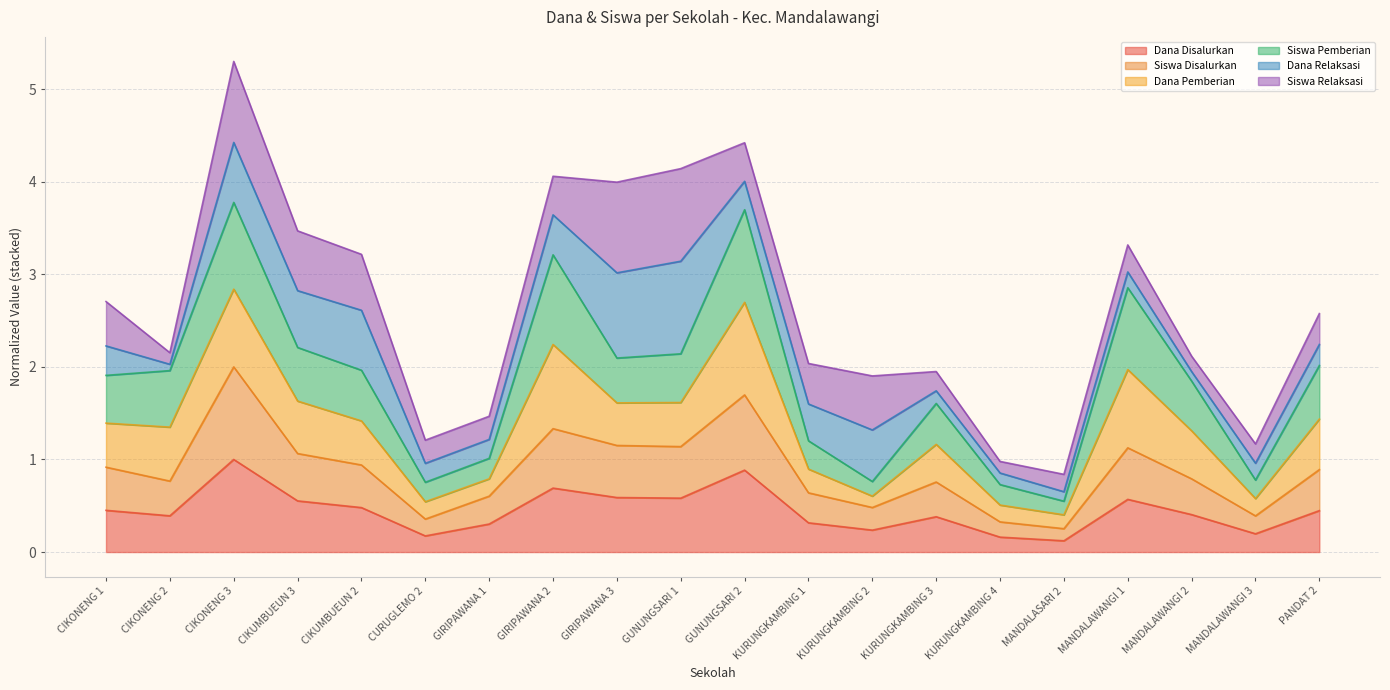

What is the difference between the second highest and second lowest values in the Dana Disalurkan series?

0.7